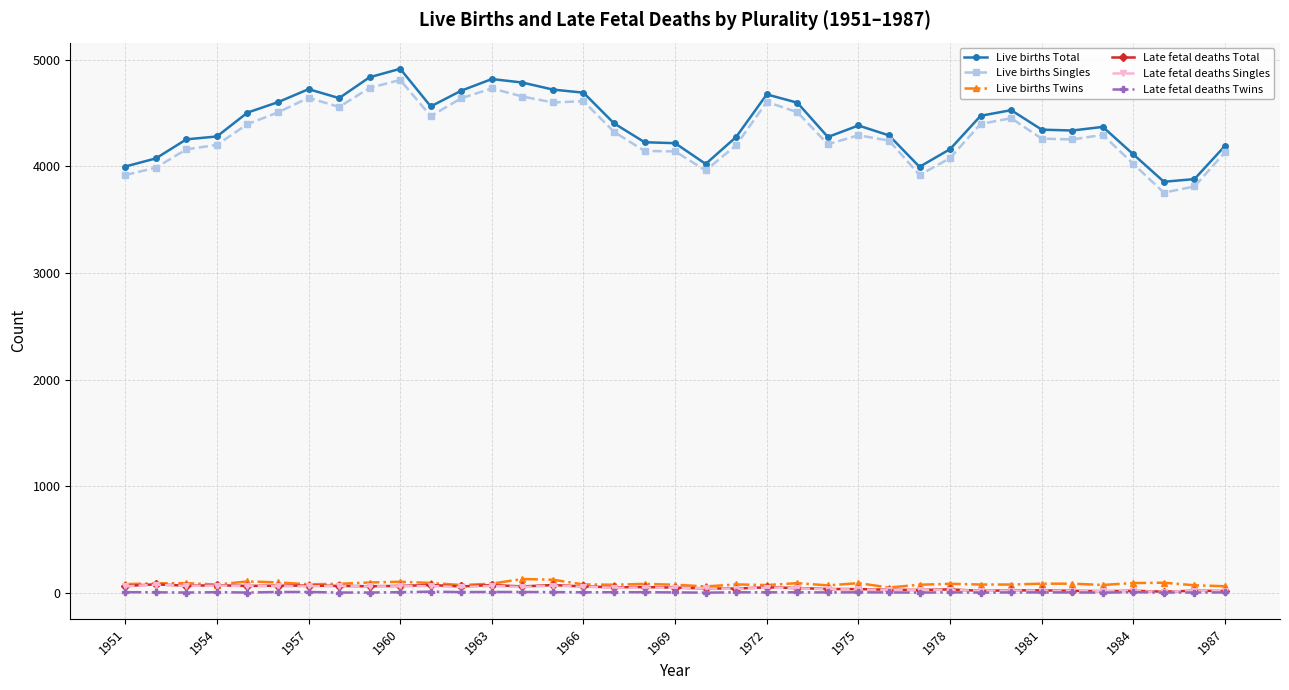

What is the maximum value for Live births Twins?

128